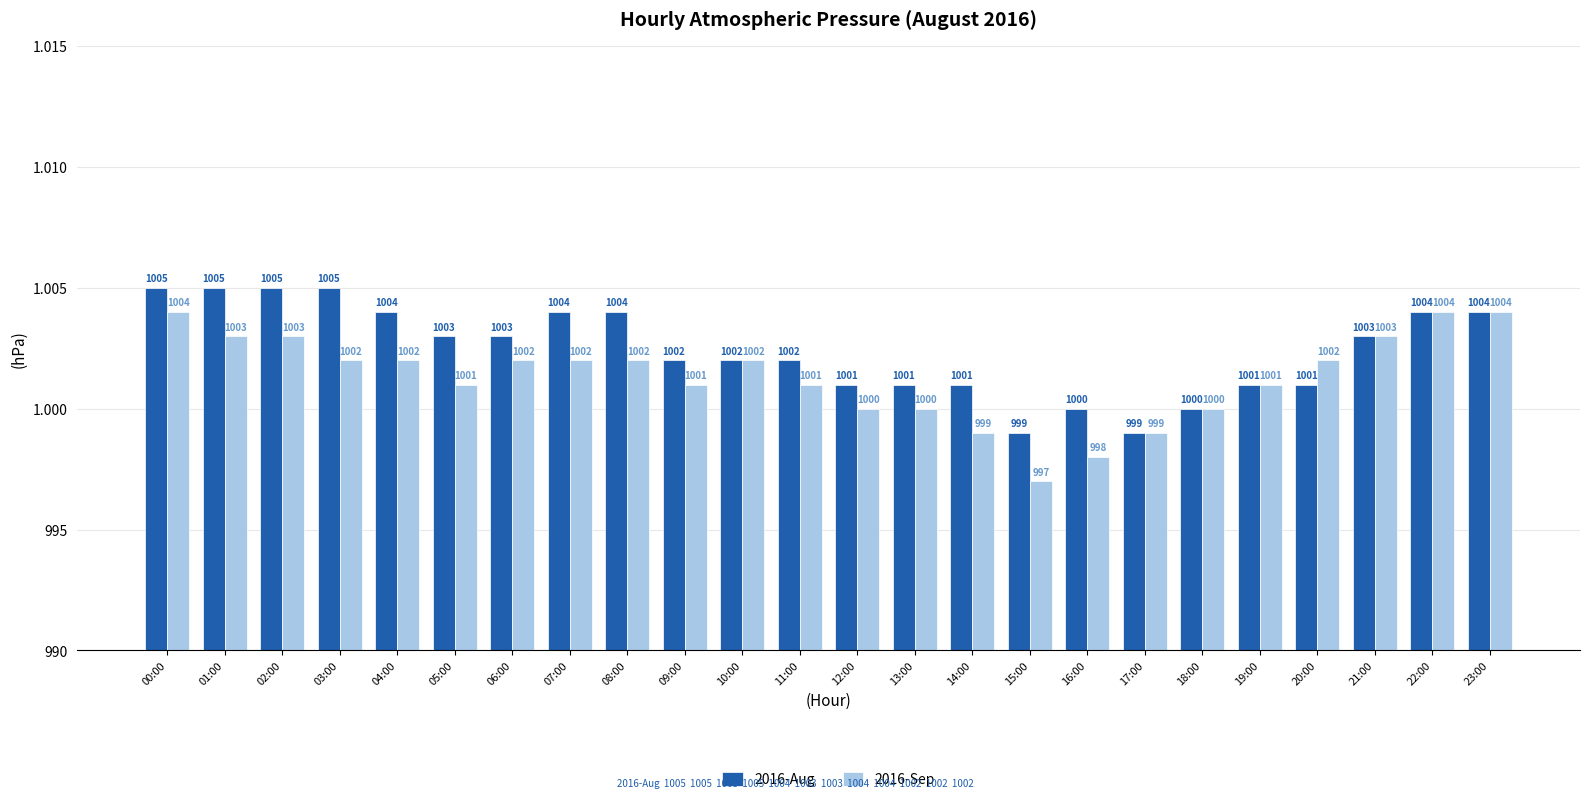

What is the difference between the maximum and minimum values in the 2016-Aug series?

6